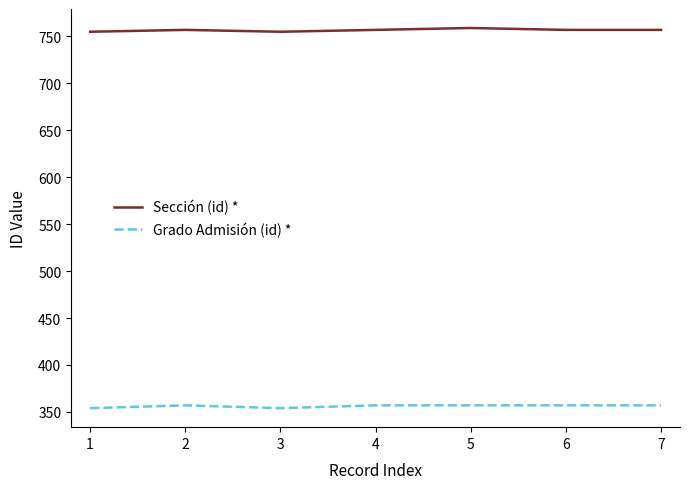

What is the total value across all series at 5?

1116